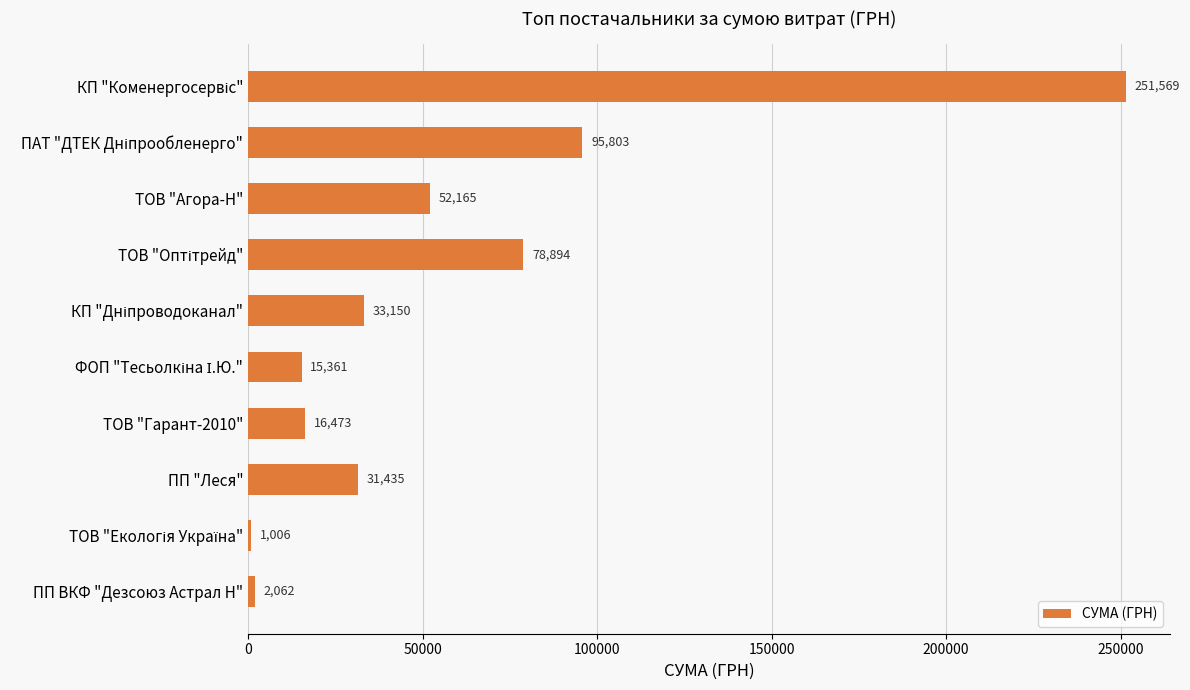

True or false: the data shows 78800.6 at ТОВ "Агора-Н".

False